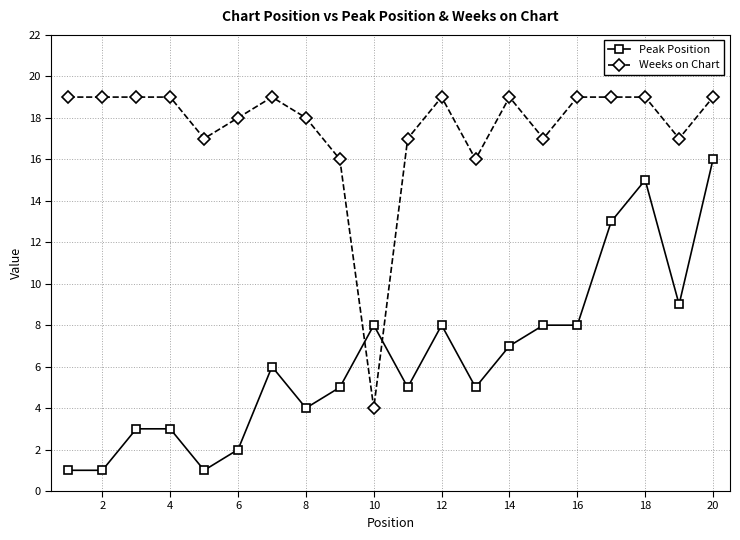

How many lines are shown in the chart?

2